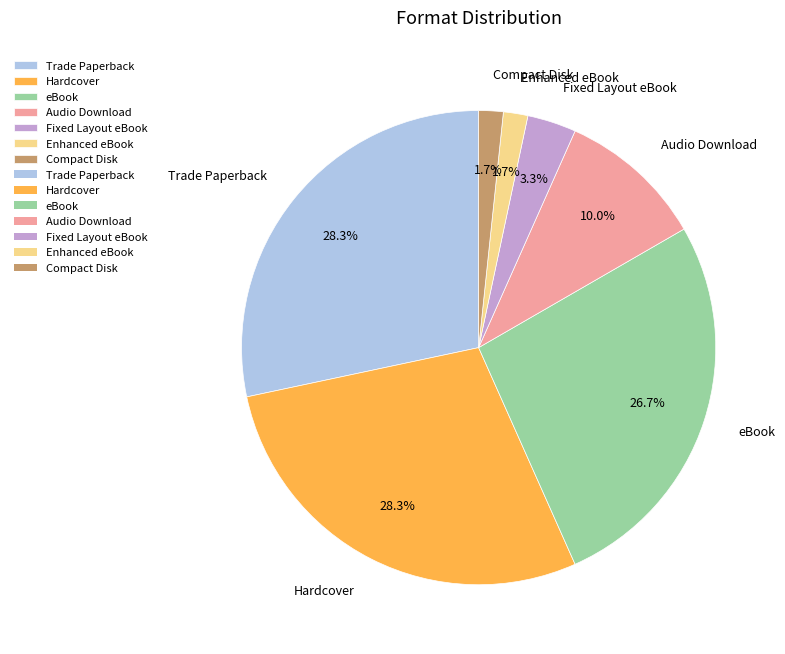

Is there any slice that represents more than half of the pie?

No